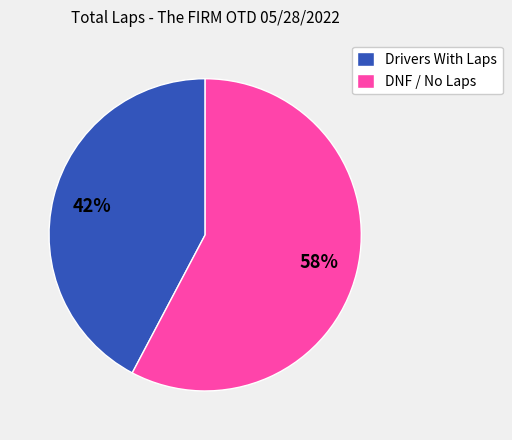

Is it true that DNF / No Laps is 58% of the pie?

True